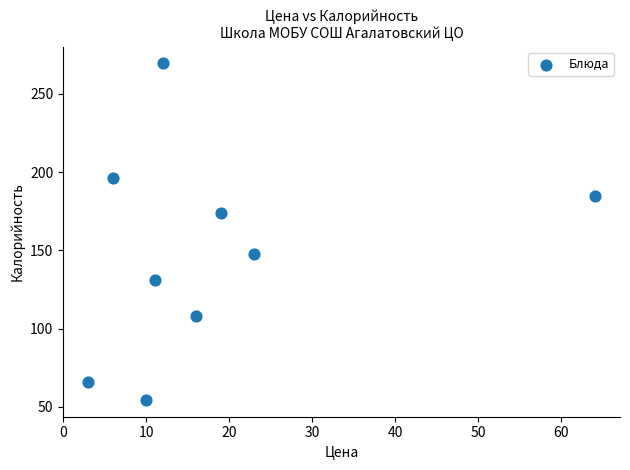

What is the average Y value?

147.9